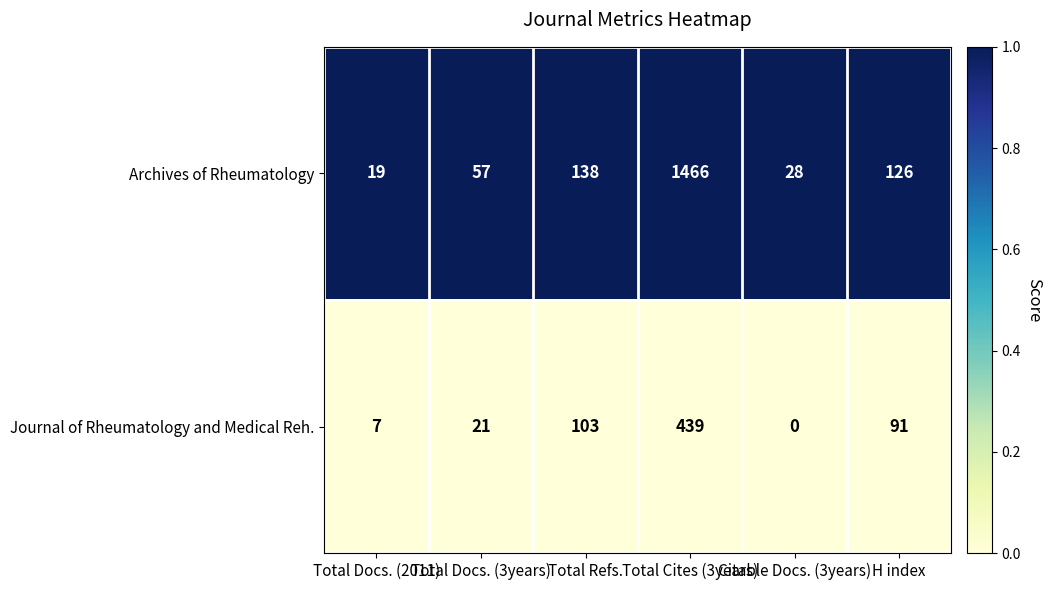

What is the total value across all series at Total Cites (3years)?

1905